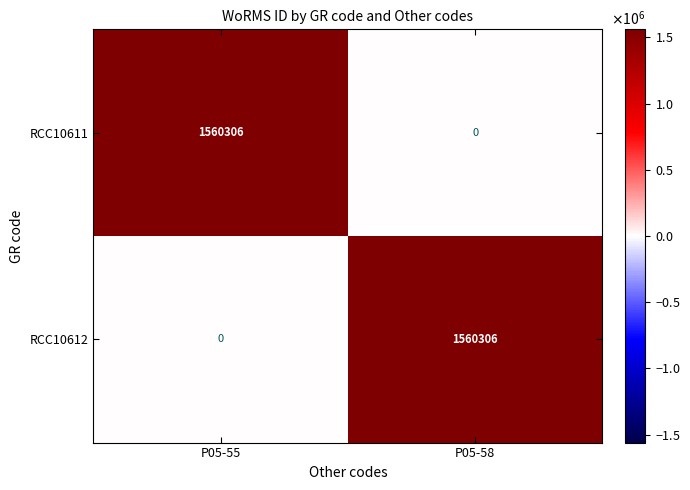

How many categories are shown in the chart?

2